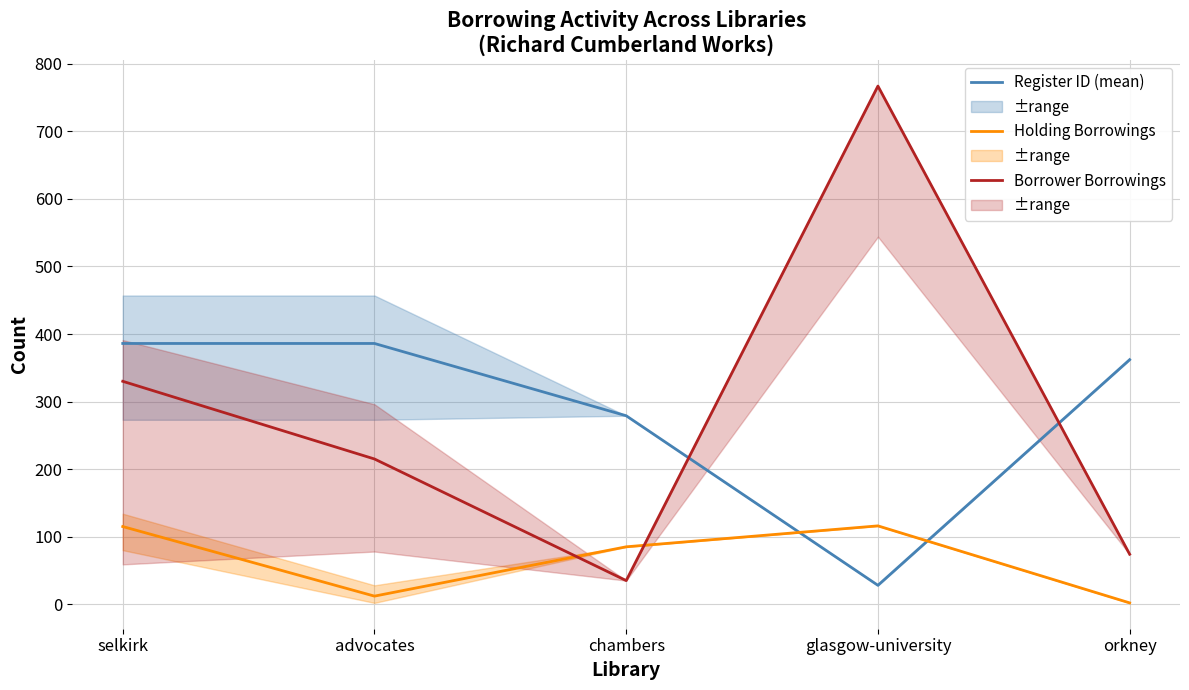

At which label does Borrower Borrowings first exceed 215?

selkirk